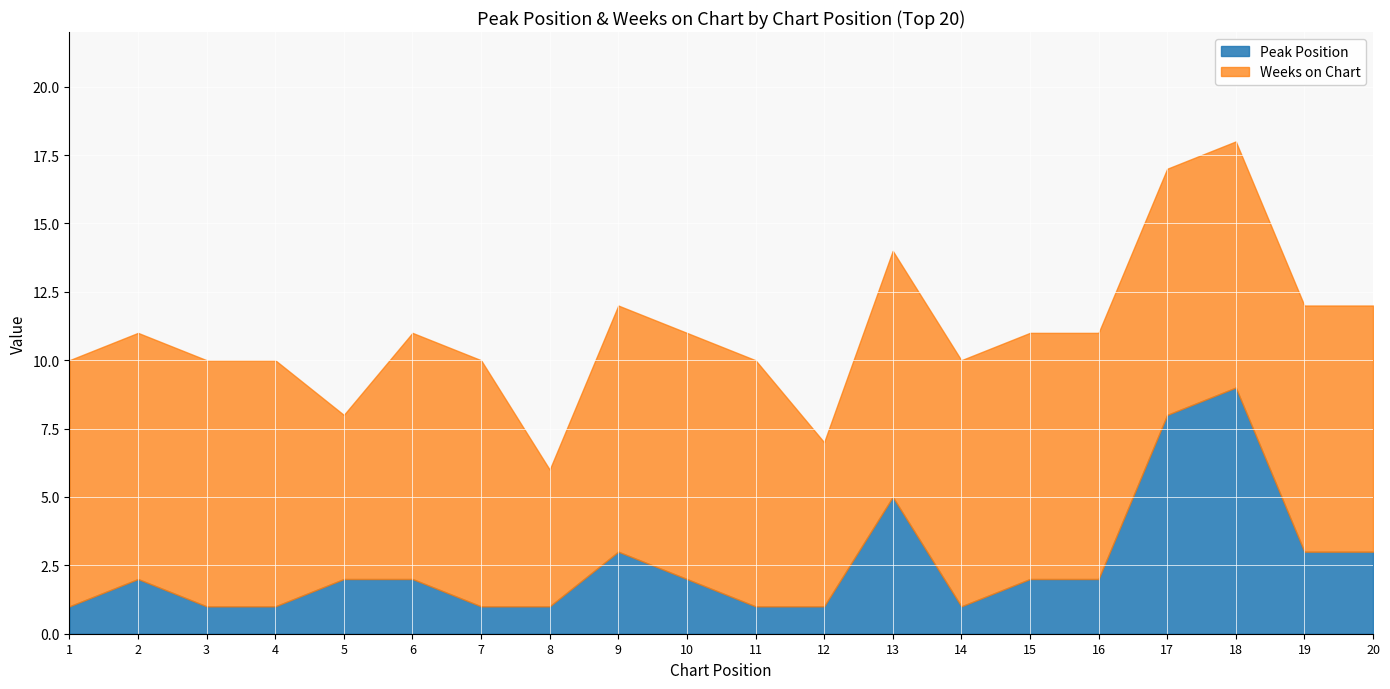

Which series changed the most between 1 and 12?

Weeks on Chart